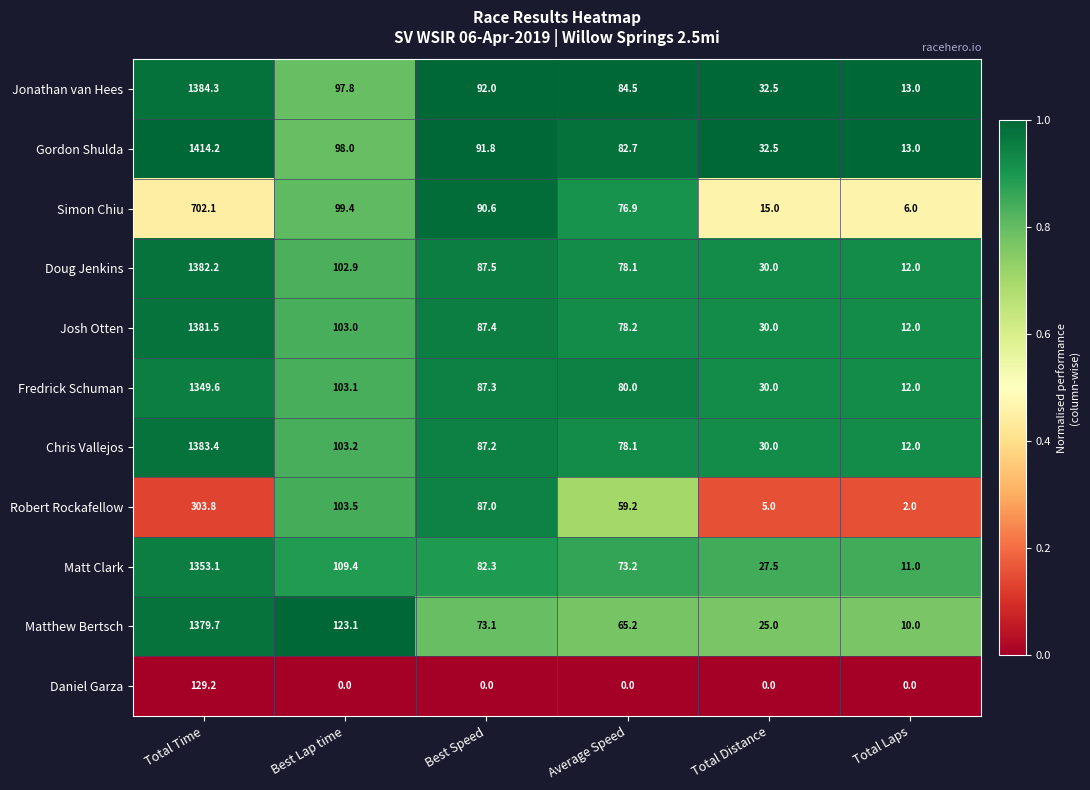

What is the difference between the maximum and second lowest values in the Doug Jenkins series?

1352.2